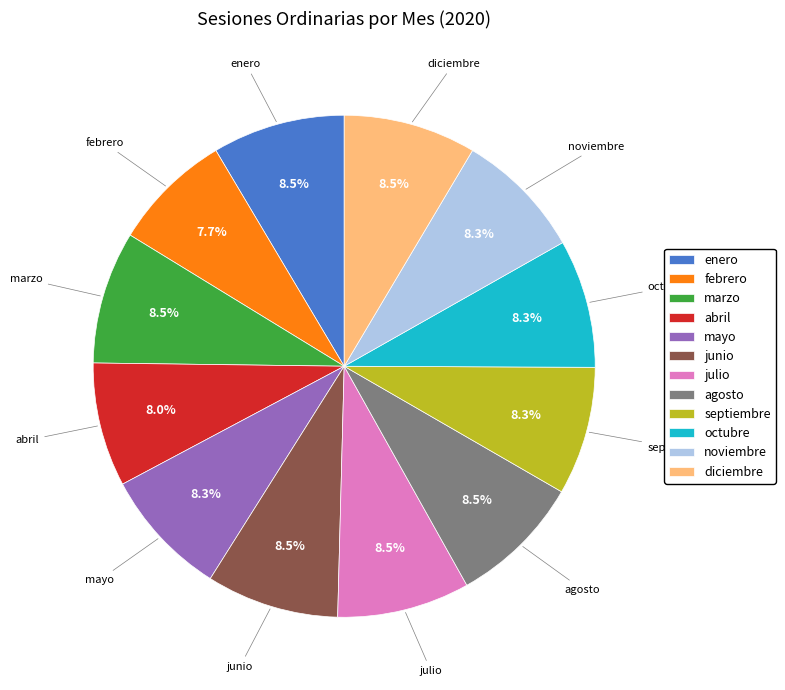

The noviembre slice represents 8% of the pie. True or false?

True